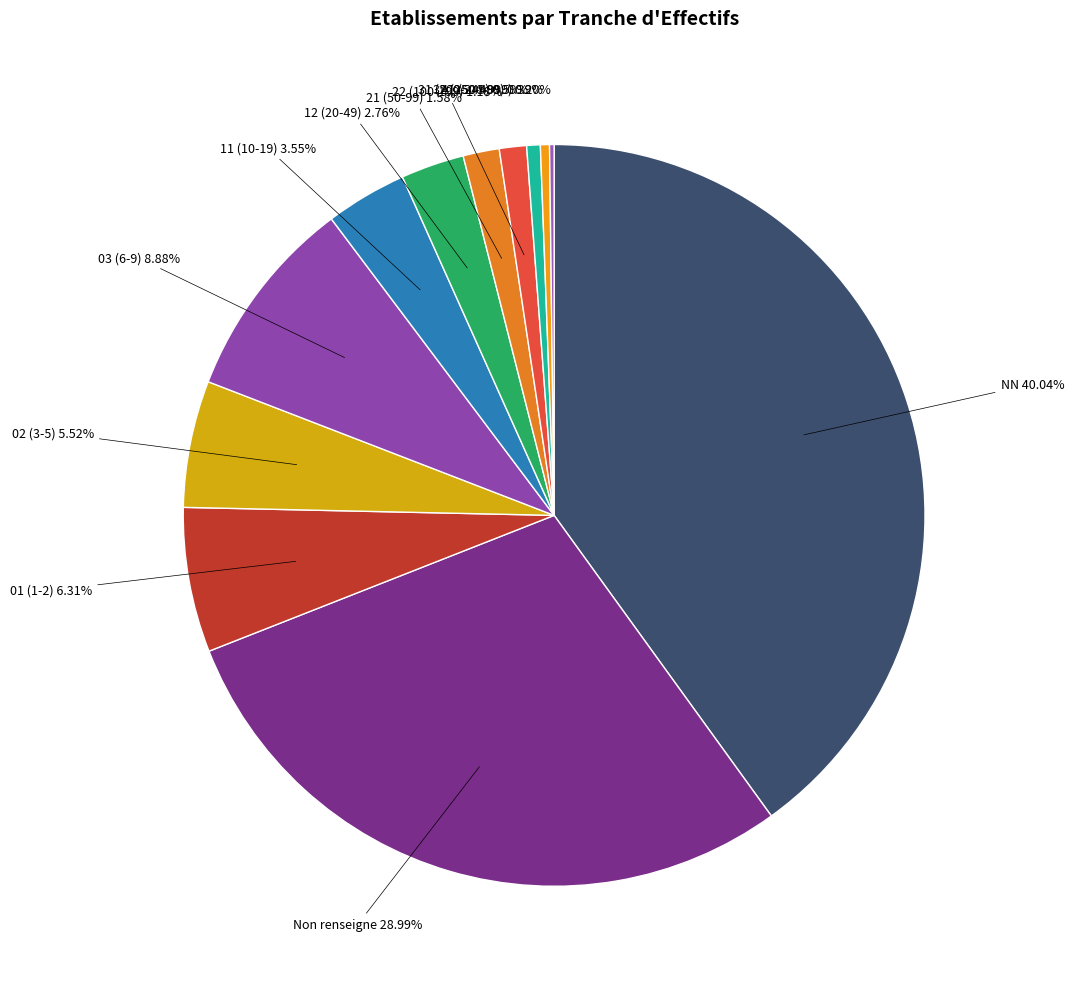

Which category has the smallest portion of the pie?

41